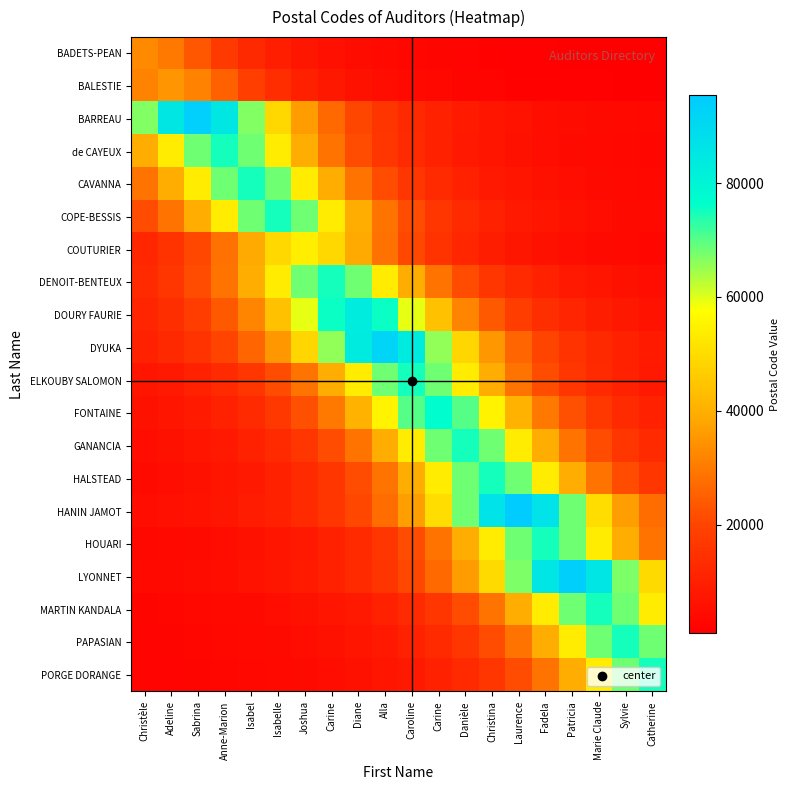

Reading right to left, transcribe all the data shown in this chart.

BADETS-PEAN: Catherine=889.5	Sylvie=988.0	Marie Claude=1103.7	Patricia=1240.6	Fadela=1404.3	Laurence=1601.9	Christina=1843.6	Danièle=2142.9	Carine=2519.1	Caroline=3000.0	Alla=3626.4	Diane=4459.5	Carine=5593.2	Joshua=7173.9	Isabelle=9428.6	Isabel=12692.3	Anne-Marion=17368.4	Sabrina=23571.4	Adeline=30000.0	Christèle=33000.0
BALESTIE: Catherine=1047.0	Sylvie=1169.6	Marie Claude=1314.7	Patricia=1488.1	Fadela=1697.6	Laurence=1953.6	Christina=2270.8	Danièle=2669.5	Carine=3179.1	Caroline=3842.9	Alla=4725.7	Diane=5927.1	Carine=7602.2	Joshua=9991.4	Isabelle=13450.0	Isabel=18405.3	Anne-Marion=24978.6	Sabrina=31790.9	Adeline=34970.0	Christèle=31790.9
BARREAU: Catherine=3130.4	Sylvie=3518.8	Marie Claude=3983.0	Patricia=4543.7	Fadela=5229.1	Laurence=6077.9	Christina=7145.0	Danièle=8509.1	Carine=10285.7	Caroline=12648.6	Alla=15864.4	Diane=20347.8	Carine=26742.9	Joshua=36000.0	Isabelle=49263.2	Isabel=66857.1	Anne-Marion=85090.9	Sabrina=93600.0	Adeline=85090.9	Christèle=66857.1
de CAYEUX: Catherine=2820.2	Sylvie=3192.2	Marie Claude=3641.6	Patricia=4190.9	Fadela=4871.2	Laurence=5726.5	Christina=6819.7	Danièle=8243.6	Carine=10137.4	Caroline=12714.7	Alla=16308.0	Diane=21433.4	Carine=28852.7	Joshua=39482.6	Isabelle=53583.6	Isabel=68197.3	Anne-Marion=75017.0	Sabrina=68197.3	Adeline=53583.6	Christèle=39482.6
CAVANNA: Catherine=3191.6	Sylvie=3640.9	Marie Claude=4190.1	Patricia=4870.3	Fadela=5725.3	Laurence=6818.4	Christina=8242.0	Danièle=10135.4	Carine=12712.2	Caroline=16304.8	Alla=21429.1	Diane=28846.9	Carine=39474.7	Joshua=53572.9	Isabelle=68183.6	Isabel=75002.0	Anne-Marion=68183.6	Sabrina=53572.9	Adeline=39474.7	Christèle=28846.9
COPE-BESSIS: Catherine=3641.1	Sylvie=4190.3	Marie Claude=4870.6	Patricia=5725.7	Fadela=6818.8	Laurence=8242.5	Christina=10136.1	Danièle=12713.1	Carine=16305.9	Caroline=21430.6	Alla=28848.8	Diane=39477.4	Carine=53576.4	Joshua=68188.2	Isabelle=75007.0	Isabel=68188.2	Anne-Marion=53576.4	Sabrina=39477.4	Adeline=28848.8	Christèle=21430.6
COUTURIER: Catherine=3016.8	Sylvie=3506.5	Marie Claude=4122.1	Patricia=4909.1	Fadela=5934.1	Laurence=7297.3	Christina=9152.5	Danièle=11739.1	Carine=15428.6	Caroline=20769.2	Alla=28421.1	Diane=38571.4	Carine=49090.9	Joshua=54000.0	Isabelle=49090.9	Isabel=38571.4	Anne-Marion=28421.1	Sabrina=20769.2	Adeline=15428.6	Christèle=11739.1
DENOIT-BENTEUX: Catherine=4871.1	Sylvie=5726.3	Marie Claude=6819.5	Patricia=8243.4	Fadela=10137.2	Laurence=12714.4	Christina=16307.6	Danièle=21432.9	Carine=28851.9	Caroline=39481.6	Alla=53582.1	Diane=68195.5	Carine=75015.0	Joshua=68195.5	Isabelle=53582.1	Isabel=39481.6	Anne-Marion=28851.9	Sabrina=21432.9	Adeline=16307.6	Christèle=12714.4
DOURY FAURIE: Catherine=6366.4	Sylvie=7581.8	Marie Claude=9164.8	Patricia=11270.3	Fadela=14135.6	Laurence=18130.4	Christina=23828.6	Danièle=32076.9	Carine=43894.7	Caroline=59571.4	Alla=75818.2	Diane=83400.0	Carine=75818.2	Joshua=59571.4	Isabelle=43894.7	Isabel=32076.9	Anne-Marion=23828.6	Sabrina=18130.4	Adeline=14135.6	Christèle=11270.3
DYUKA: Catherine=8385.5	Sylvie=10136.3	Marie Claude=12464.9	Patricia=15633.9	Fadela=20052.2	Laurence=26354.3	Christina=35476.9	Danièle=48547.4	Carine=65885.7	Caroline=83854.5	Alla=92240.0	Diane=83854.5	Carine=65885.7	Joshua=48547.4	Isabelle=35476.9	Isabel=26354.3	Anne-Marion=20052.2	Sabrina=15633.9	Adeline=12464.9	Christèle=10136.3
ELKOUBY SALOMON: Catherine=8242.7	Sylvie=10136.4	Marie Claude=12713.4	Patricia=16306.3	Fadela=21431.1	Laurence=28849.6	Christina=39478.4	Danièle=53577.9	Carine=68190.0	Caroline=75009.0	Alla=68190.0	Diane=53577.9	Carine=39478.4	Joshua=28849.6	Isabelle=21431.1	Isabel=16306.3	Anne-Marion=12713.4	Sabrina=10136.4	Adeline=8242.7	Christèle=6819.0
FONTAINE: Catherine=10418.9	Sylvie=13067.8	Marie Claude=16760.9	Patricia=22028.6	Fadela=29653.8	Laurence=40578.9	Christina=55071.4	Danièle=70090.9	Carine=77100.0	Caroline=70090.9	Alla=55071.4	Diane=40578.9	Carine=29653.8	Joshua=22028.6	Isabelle=16760.9	Isabel=13067.8	Anne-Marion=10418.9	Sabrina=8472.5	Adeline=7009.1	Christèle=5885.5
GANANCIA: Catherine=12714.4	Sylvie=16307.6	Marie Claude=21432.9	Patricia=28851.9	Fadela=39481.6	Laurence=53582.1	Christina=68195.5	Danièle=75015.0	Carine=68195.5	Caroline=53582.1	Alla=39481.6	Diane=28851.9	Carine=21432.9	Joshua=16307.6	Isabelle=12714.4	Isabel=10137.2	Anne-Marion=8243.4	Sabrina=6819.5	Adeline=5726.3	Christèle=4871.1
HALSTEAD: Catherine=16306.3	Sylvie=21431.1	Marie Claude=28849.6	Patricia=39478.4	Fadela=53577.9	Laurence=68190.0	Christina=75009.0	Danièle=68190.0	Carine=53577.9	Caroline=39478.4	Alla=28849.6	Diane=21431.1	Carine=16306.3	Joshua=12713.4	Isabelle=10136.4	Isabel=8242.7	Anne-Marion=6819.0	Sabrina=5725.9	Adeline=4870.7	Christèle=4190.4
HANIN JAMOT: Catherine=27265.7	Sylvie=36703.8	Marie Claude=50226.3	Patricia=68164.3	Fadela=86754.5	Laurence=95430.0	Christina=86754.5	Danièle=68164.3	Carine=50226.3	Caroline=36703.8	Alla=27265.7	Diane=20745.7	Carine=16174.6	Joshua=12895.9	Isabelle=10486.8	Isabel=8675.5	Anne-Marion=7284.7	Sabrina=6196.8	Adeline=5331.3	Christèle=4632.5
HOUARI: Catherine=28846.5	Sylvie=39474.2	Marie Claude=53572.1	Patricia=68182.7	Fadela=75001.0	Laurence=68182.7	Christina=53572.1	Danièle=39474.2	Carine=28846.5	Caroline=21428.9	Alla=16304.6	Diane=12712.0	Carine=10135.3	Joshua=8241.9	Isabelle=6818.3	Isabel=5725.3	Anne-Marion=4870.2	Sabrina=4190.0	Adeline=3640.8	Christèle=3191.5
LYONNET: Catherine=49542.1	Sylvie=67235.7	Marie Claude=85572.7	Patricia=94130.0	Fadela=85572.7	Laurence=67235.7	Christina=49542.1	Danièle=36203.8	Carine=26894.3	Caroline=20463.0	Alla=15954.2	Diane=12720.3	Carine=10344.0	Joshua=8557.3	Isabelle=7185.5	Isabel=6112.3	Anne-Marion=5258.7	Sabrina=4569.4	Adeline=4005.5	Christèle=3538.7
MARTIN KANDALA: Catherine=53582.1	Sylvie=68195.5	Marie Claude=75015.0	Patricia=68195.5	Fadela=53582.1	Laurence=39481.6	Christina=28851.9	Danièle=21432.9	Carine=16307.6	Caroline=12714.4	Alla=10137.2	Diane=8243.4	Carine=6819.5	Joshua=5726.3	Isabelle=4871.1	Isabel=4190.8	Anne-Marion=3641.5	Sabrina=3192.1	Adeline=2820.1	Christèle=2508.9
PAPASIAN: Catherine=68189.1	Sylvie=75008.0	Marie Claude=68189.1	Patricia=53577.1	Fadela=39477.9	Laurence=28849.2	Christina=21430.9	Danièle=16306.1	Carine=12713.2	Caroline=10136.2	Alla=8242.6	Diane=6818.9	Carine=5725.8	Joshua=4870.6	Isabelle=4190.4	Isabel=3641.2	Anne-Marion=3191.8	Sabrina=2819.8	Adeline=2508.6	Christèle=2245.7
PORGE DORANGE: Catherine=75017.0	Sylvie=68197.3	Marie Claude=53583.6	Patricia=39482.6	Fadela=28852.7	Laurence=21433.4	Christina=16308.0	Danièle=12714.7	Carine=10137.4	Caroline=8243.6	Alla=6819.7	Diane=5726.5	Carine=4871.2	Joshua=4190.9	Isabelle=3641.6	Isabel=3192.2	Anne-Marion=2820.2	Sabrina=2508.9	Adeline=2246.0	Christèle=2022.0